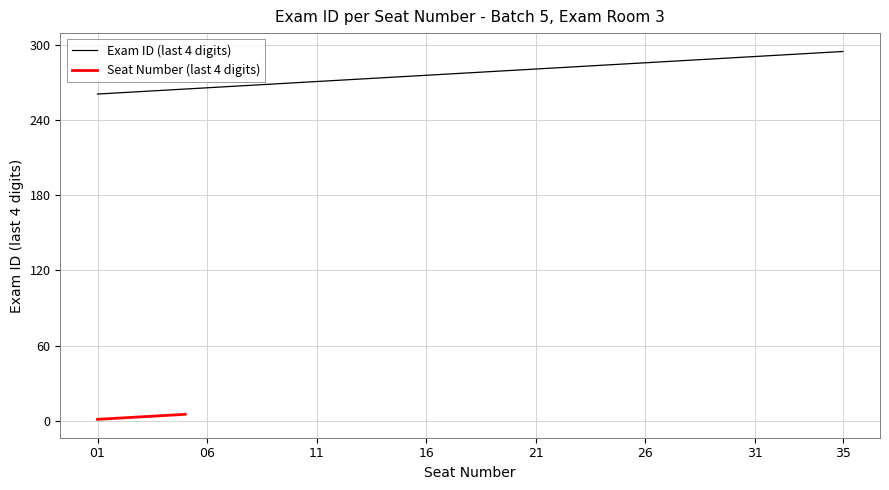

The value at 12 is 465. True or false?

False